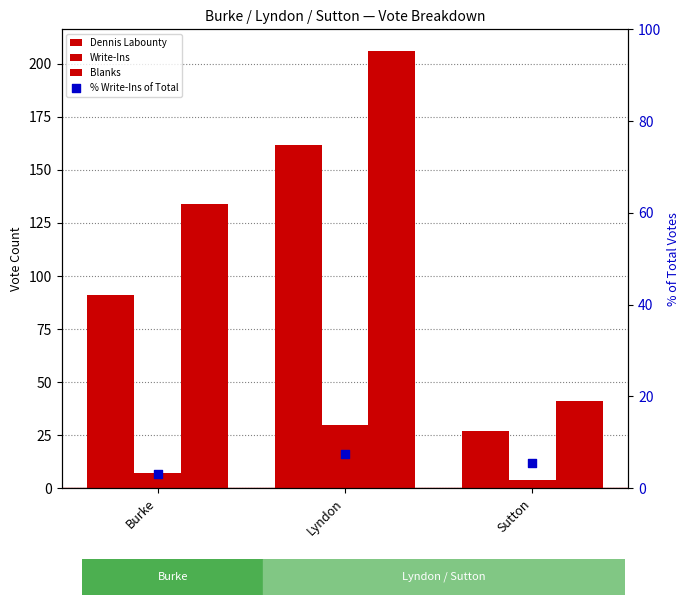

Which series contains the highest Y value?

Blanks